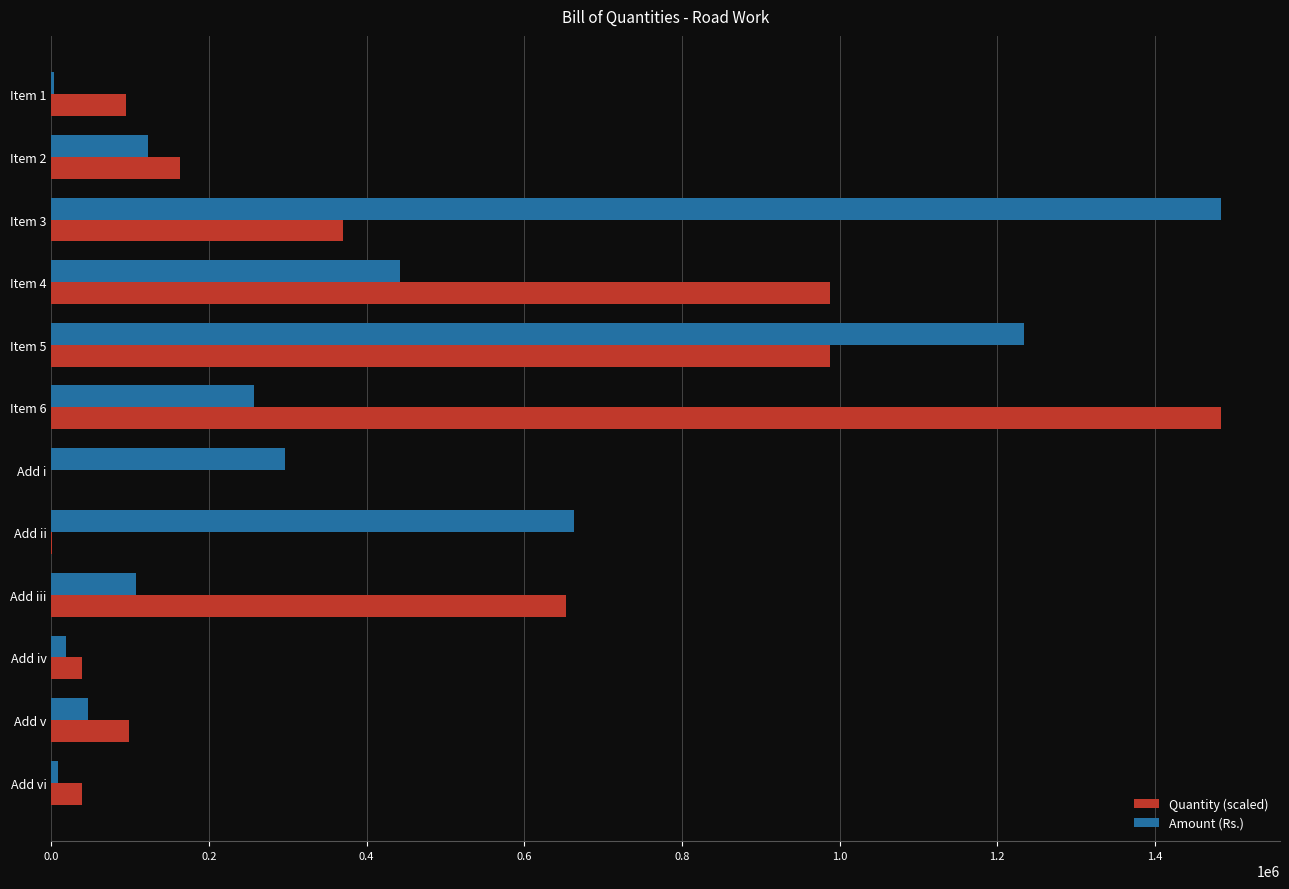

Which series changed the most between Item 2 and Item 5?

Amount (Rs.)